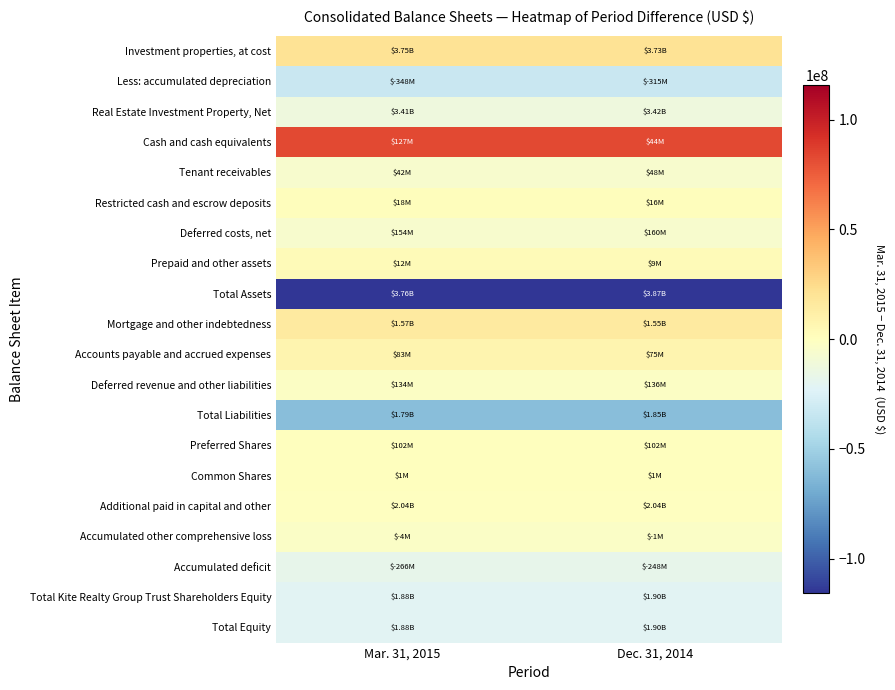

Which has a higher value, Dec. 31, 2014 or Mar. 31, 2015?

Dec. 31, 2014